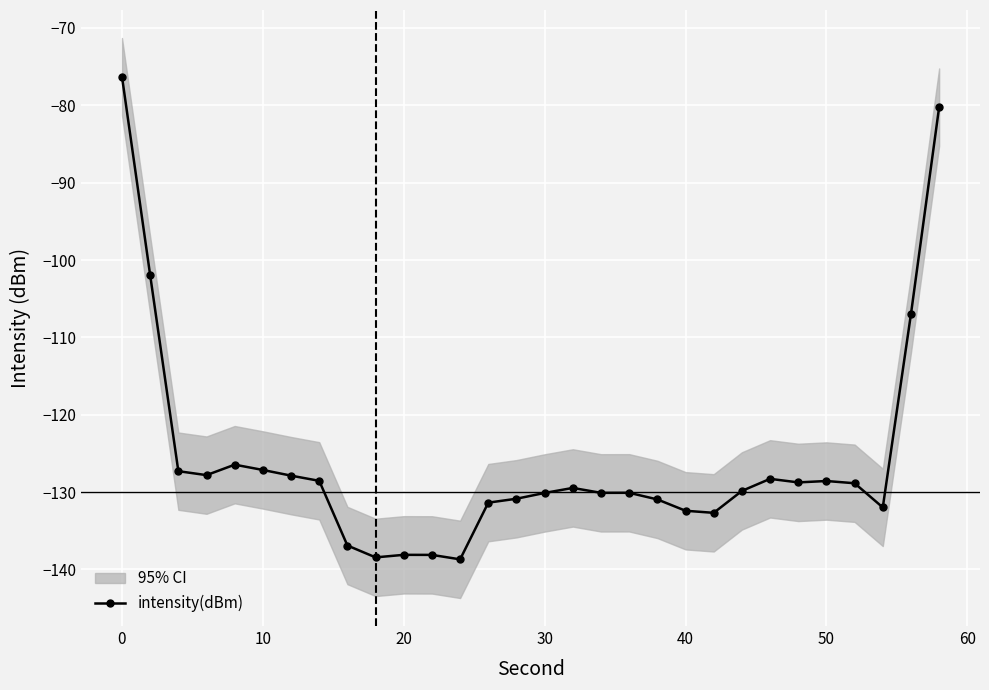

What is the highest value of the intensity(dBm) series?

-76.3